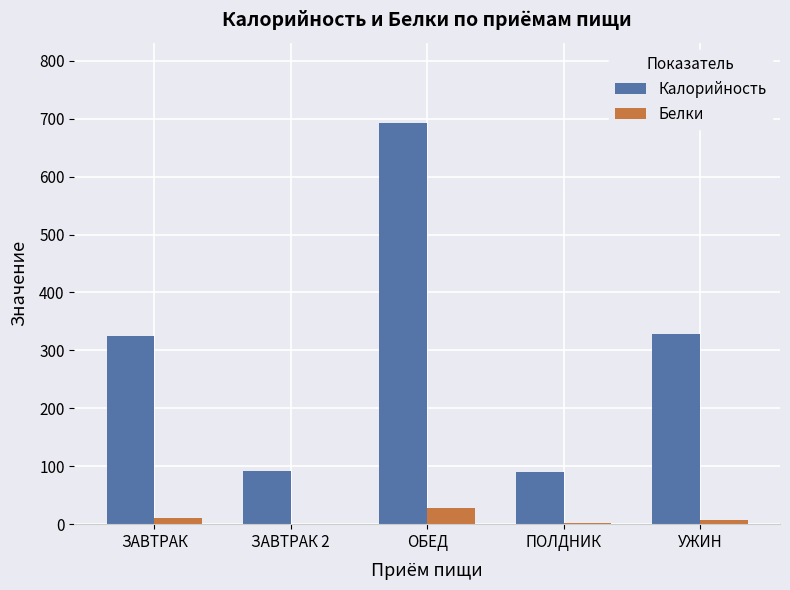

What is the sum of all Белки values?

48.2